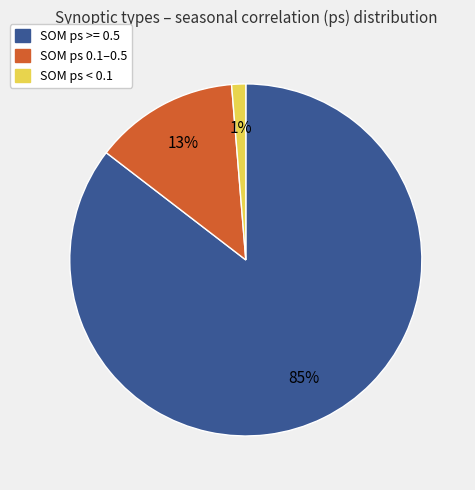

Which category has the smallest portion of the pie?

SOM ps < 0.1